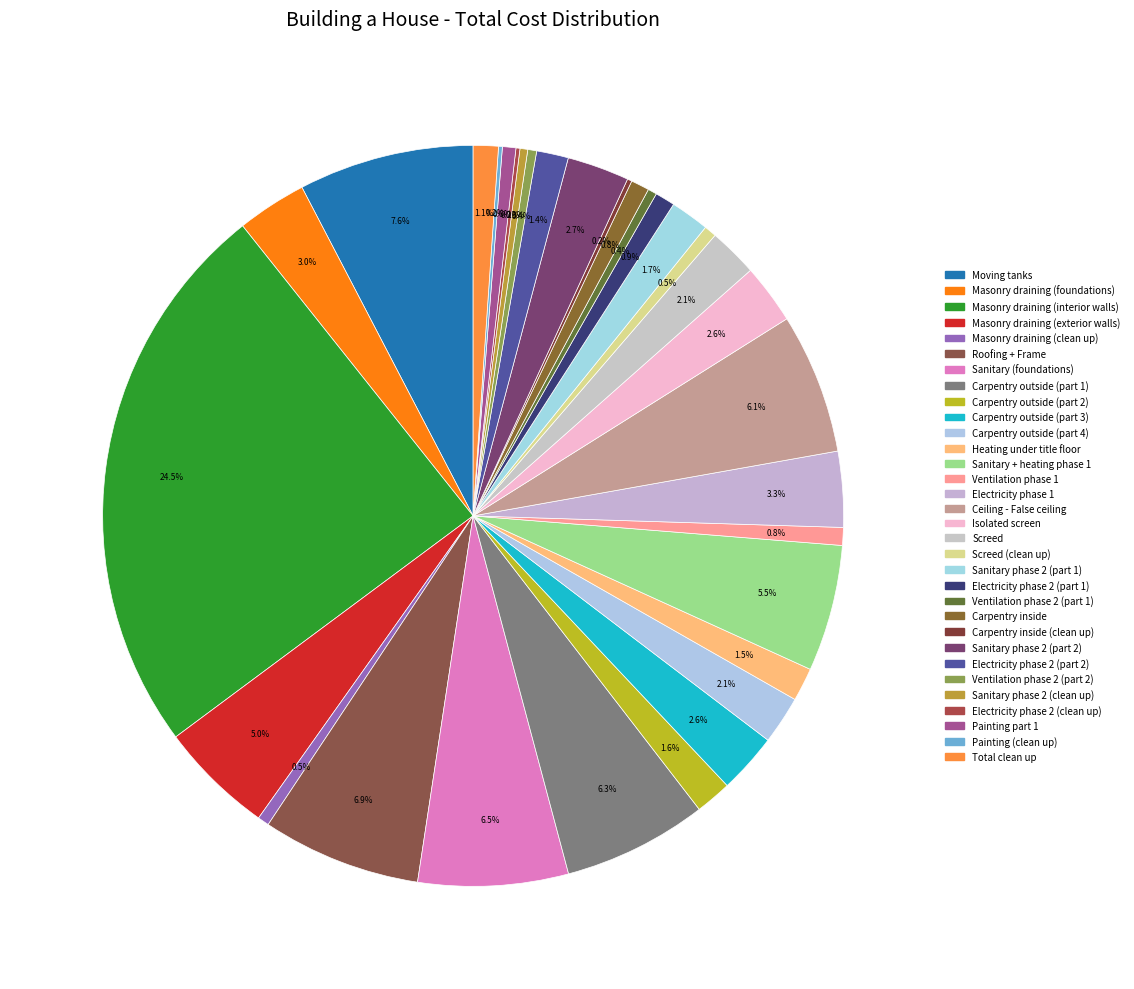

How many segments does this pie chart have?

32